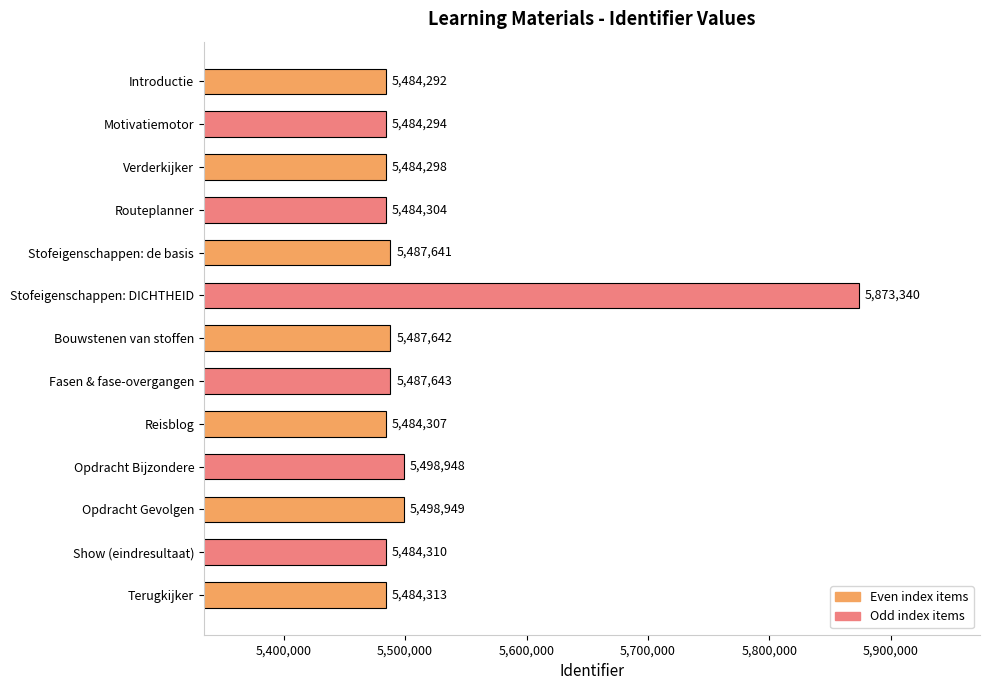

How many bars are there in total?

13